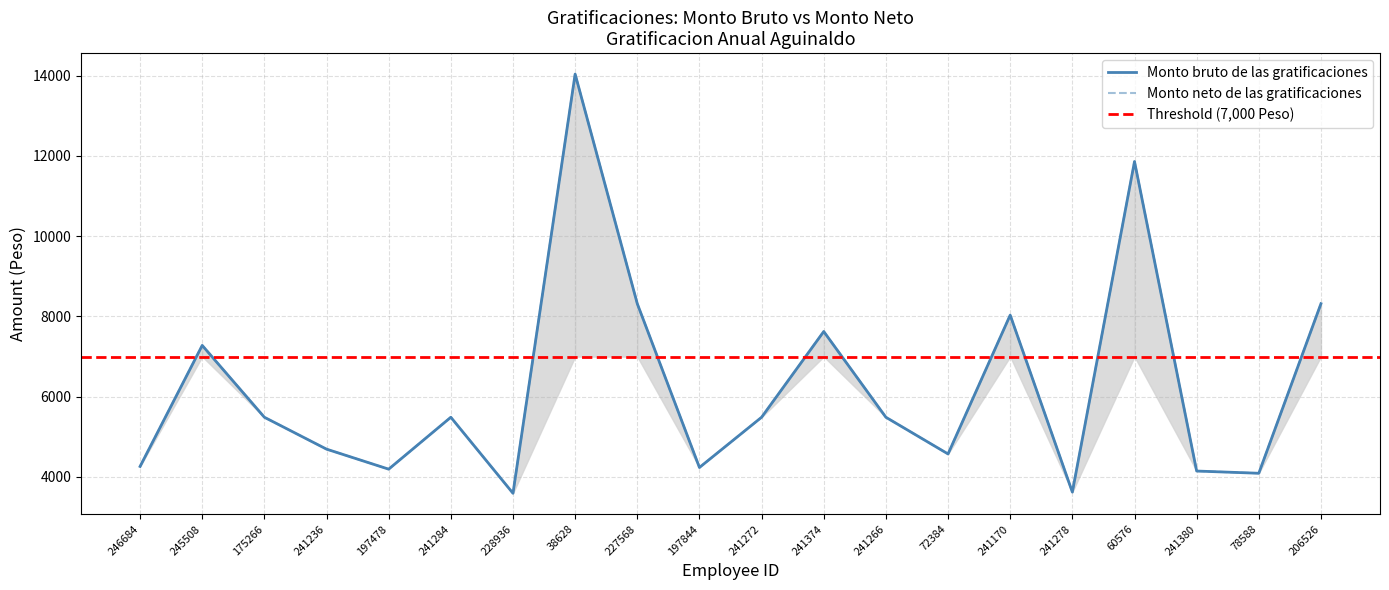

Between 78588 and 60576, which is larger?

60576